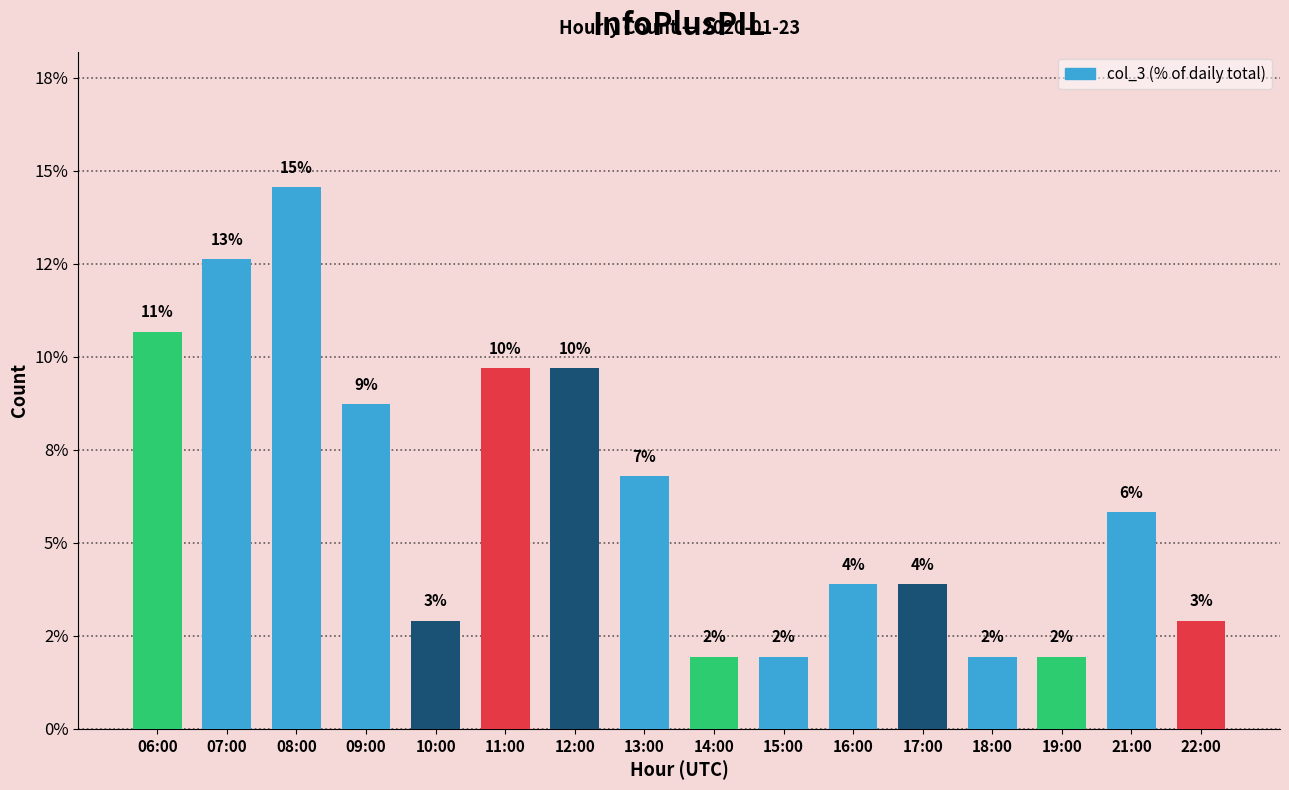

Are the bars horizontal?

No